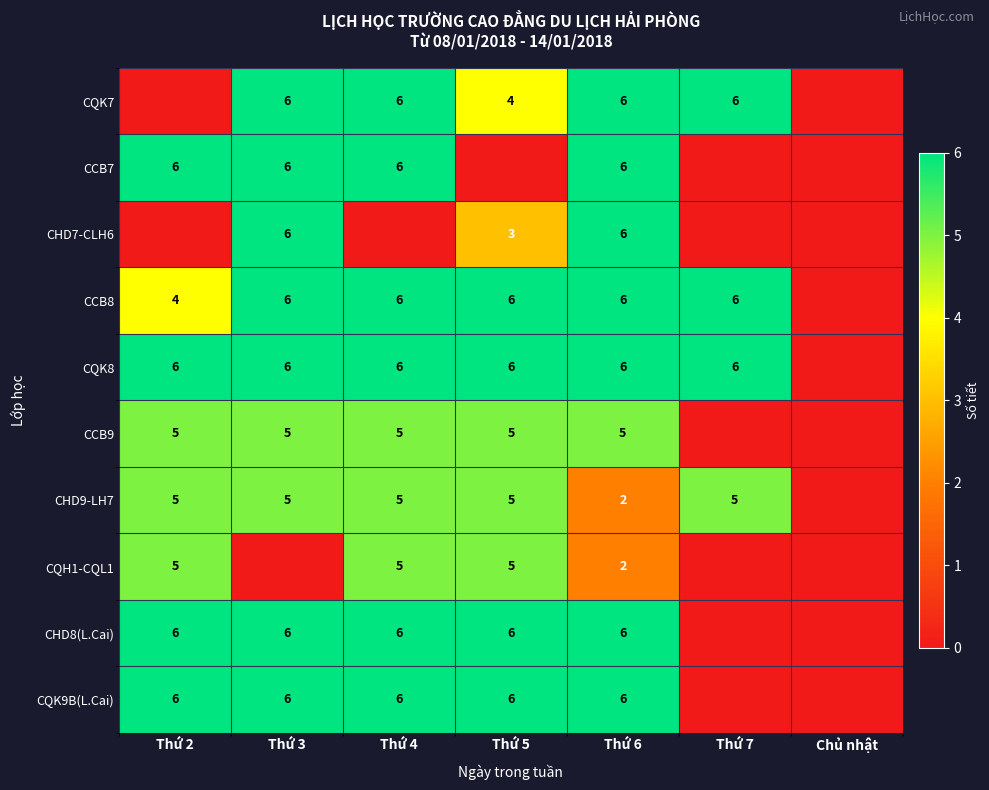

The CQH1-CQL1 series shows 5 at Thứ 5. True or false?

True